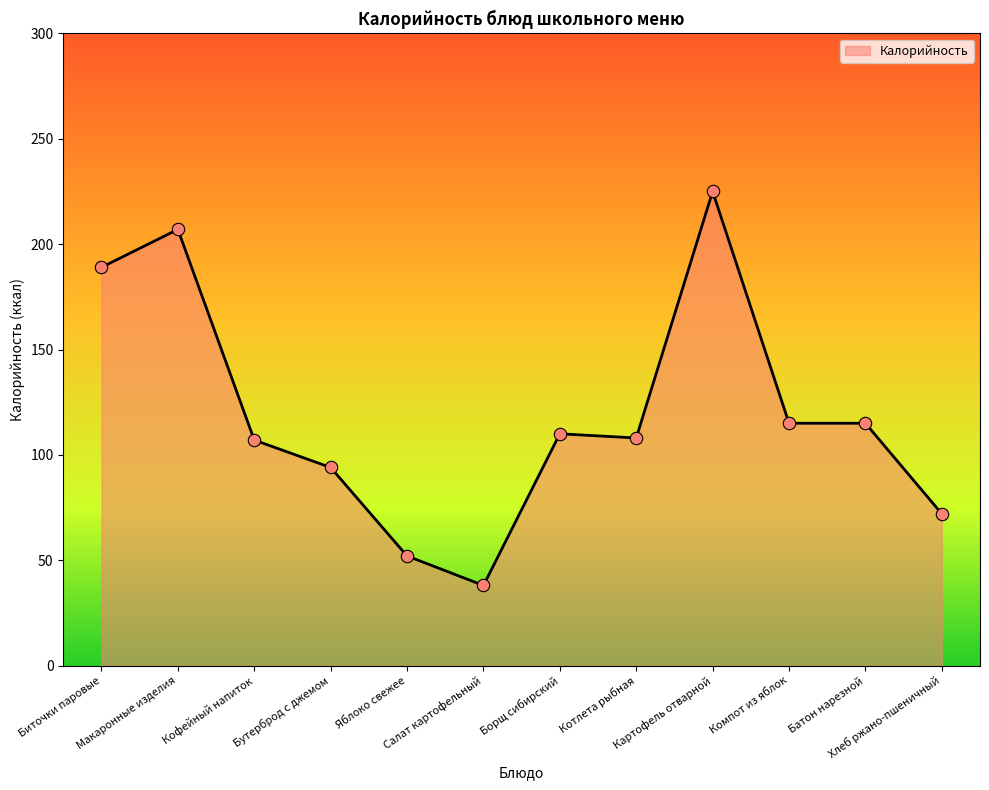

Approximately how many times larger is the value at Яблоко свежее compared to Хлеб ржано-пшеничный?

0.7